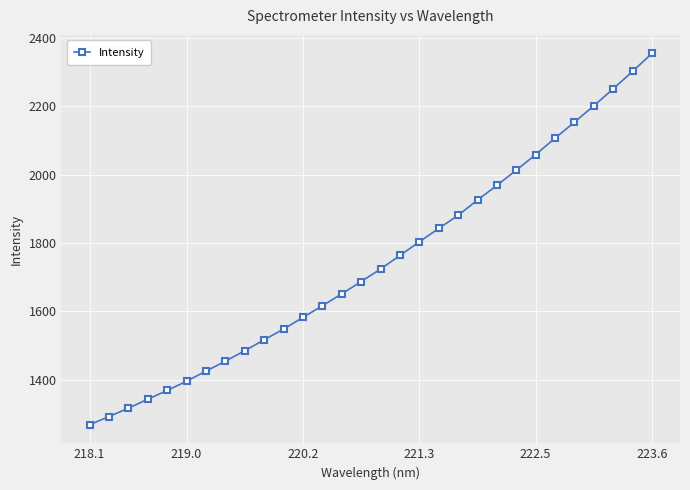

What is the value of the 12th point from the left?

1581.9